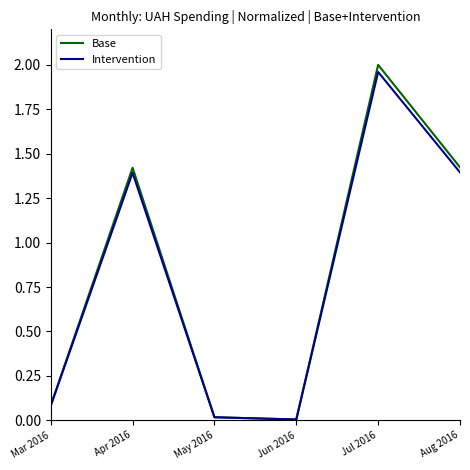

How many values in the Base series exceed 1?

3